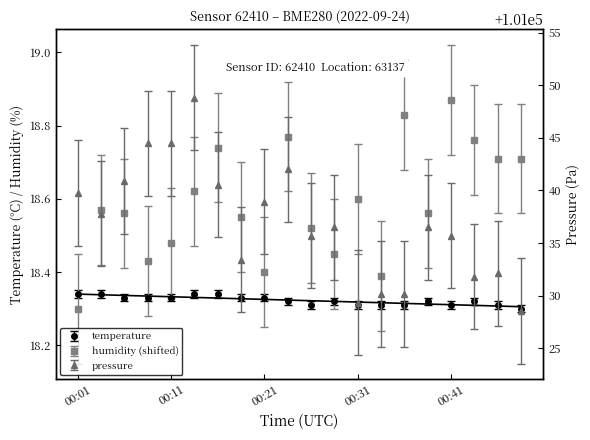

True or false: temperature and pressure_kPa intersect in this chart.

False